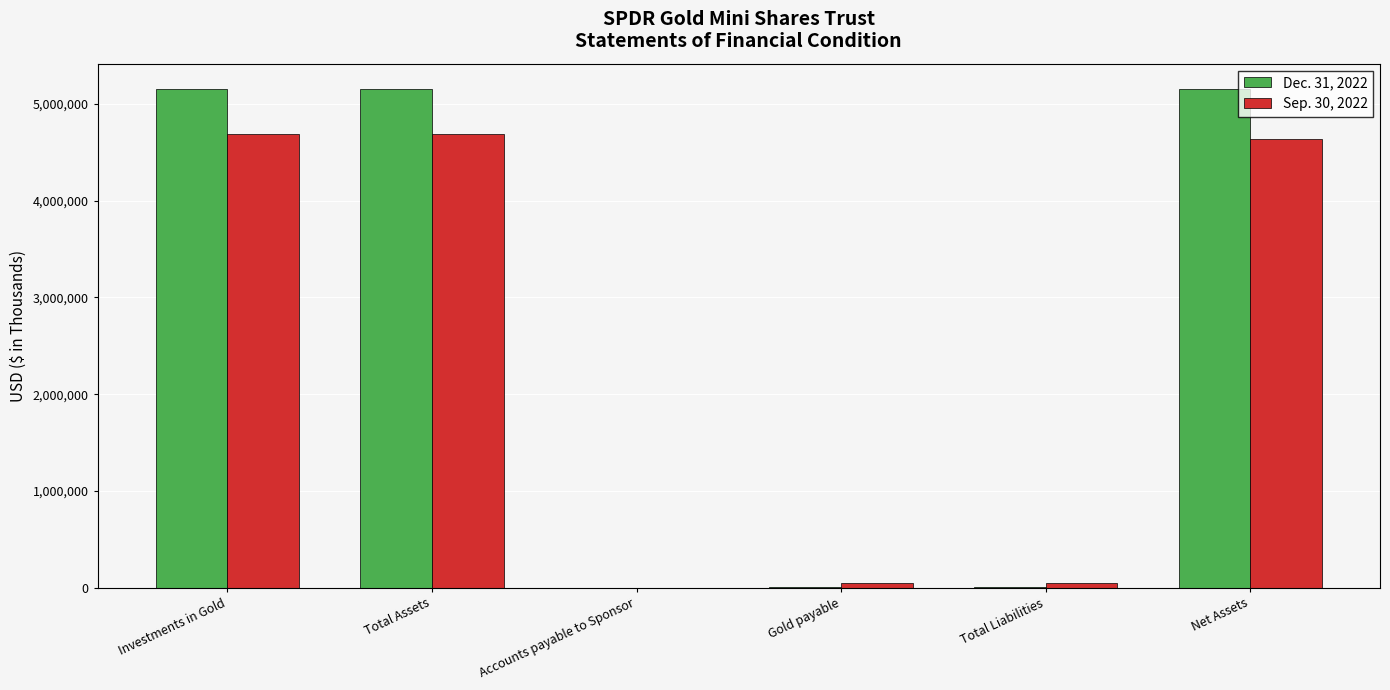

What is the total value across all series at Total Assets?

9850487